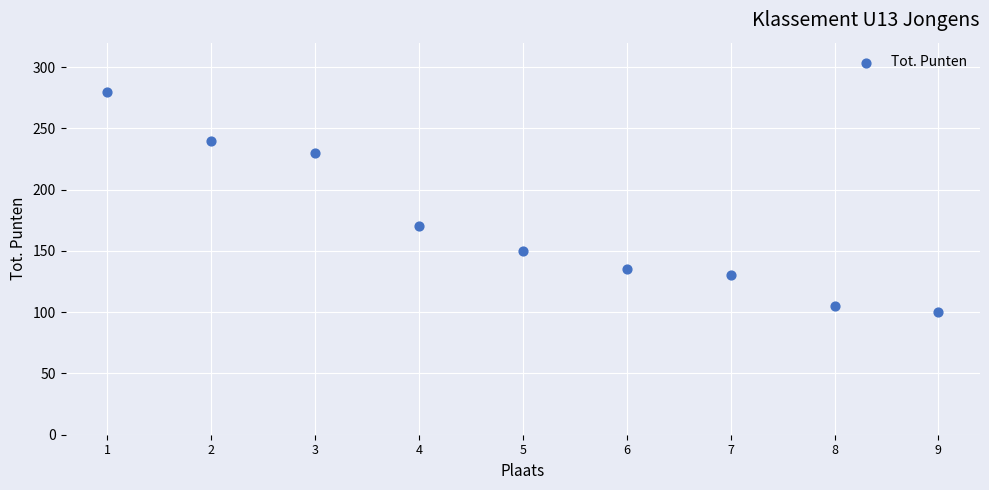

What Y value in the scatter plot is closest to 190?

170